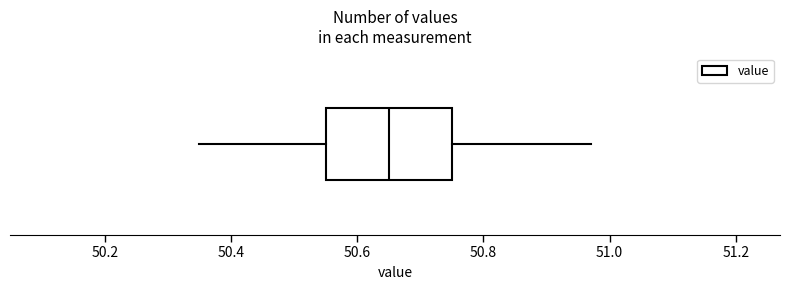

Transcribe this box plot: give where the median line is, the range the box spans, and where the two whiskers end, as read against the x-axis. The values are not printed on the chart, so give them approximately, as read against the axis.

median 50.66, box 50.56 to 50.76, whiskers 50.36 to 50.98